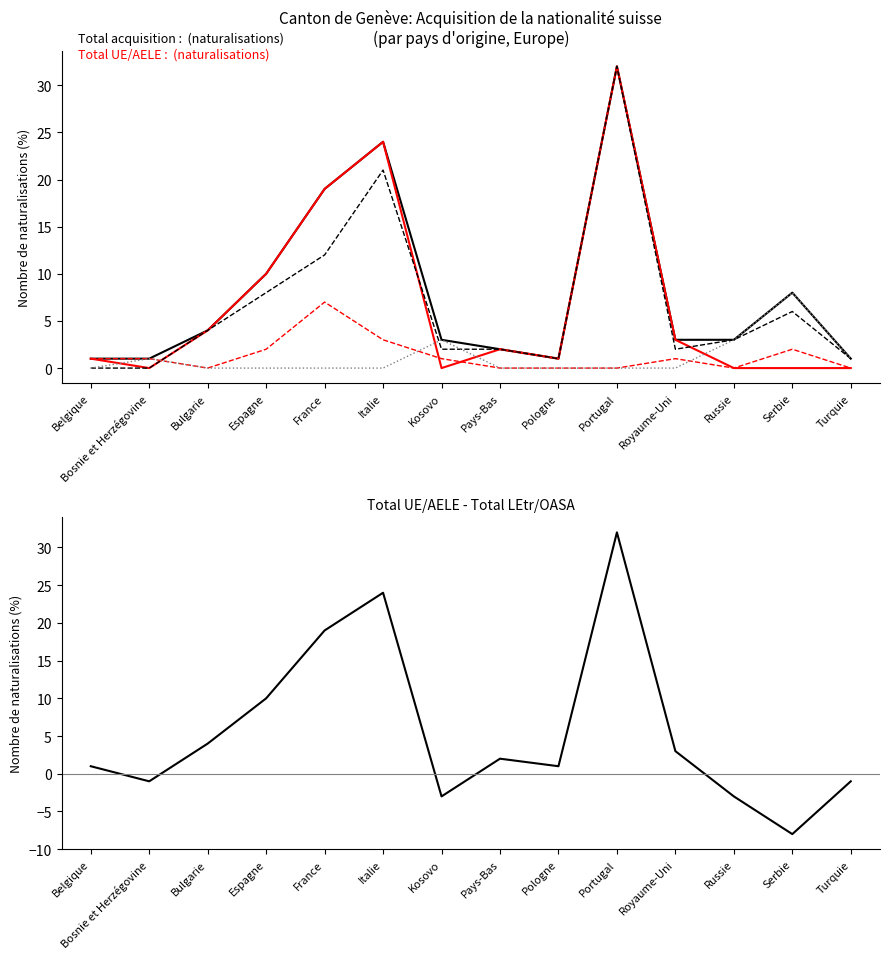

Where does the Naturalisations facilitées series first go above 1?

Espagne